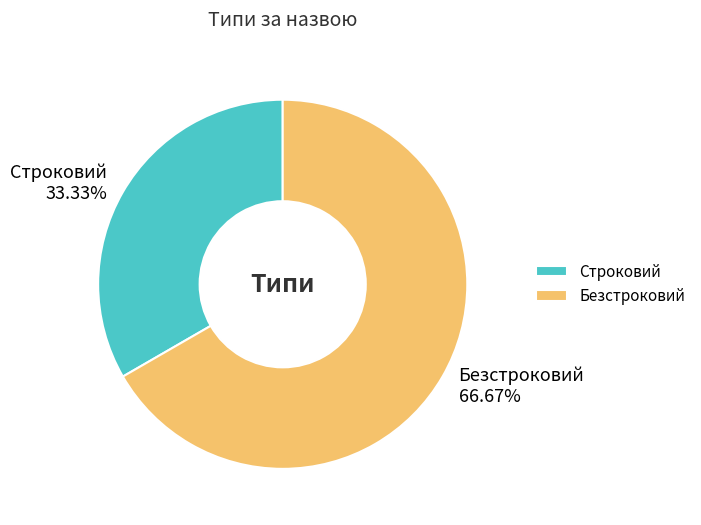

Which slice is the smallest?

Строковий